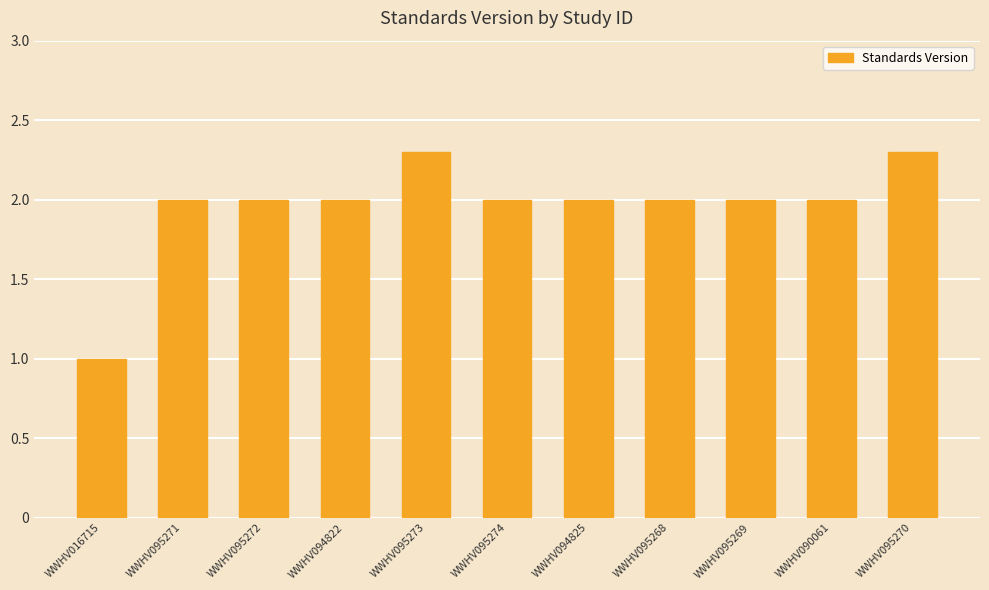

What is the maximum value shown in the chart?

2.3